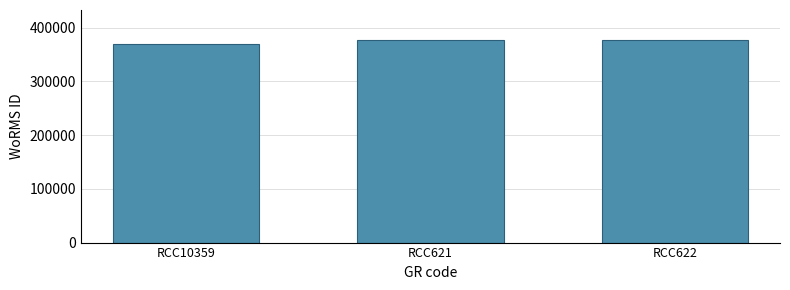

The value at RCC621 is 110096. True or false?

False